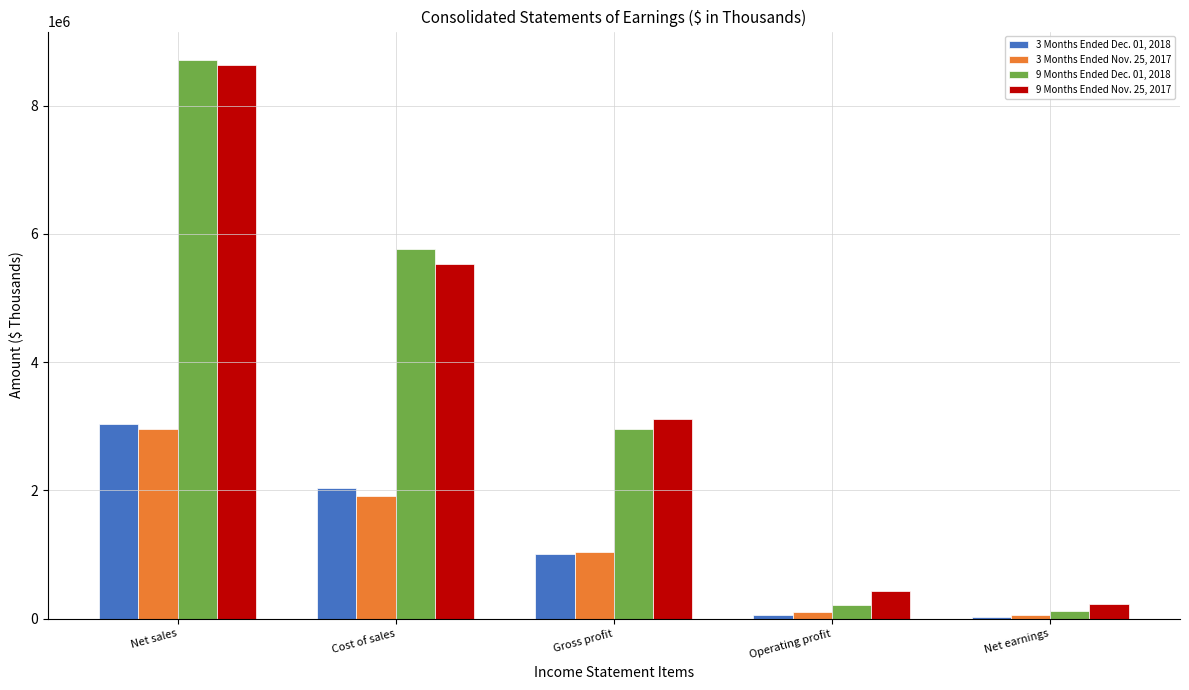

At which label does 3 Months Ended Dec. 01, 2018 reach its peak?

Net sales